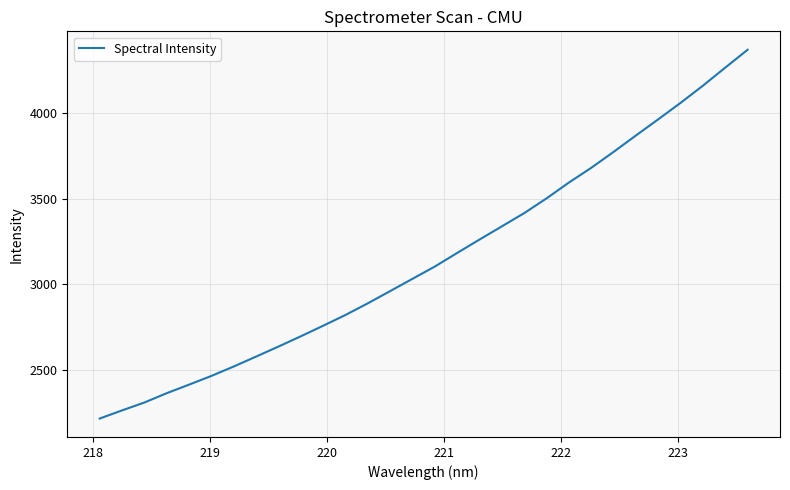

How many lines are shown in the chart?

1